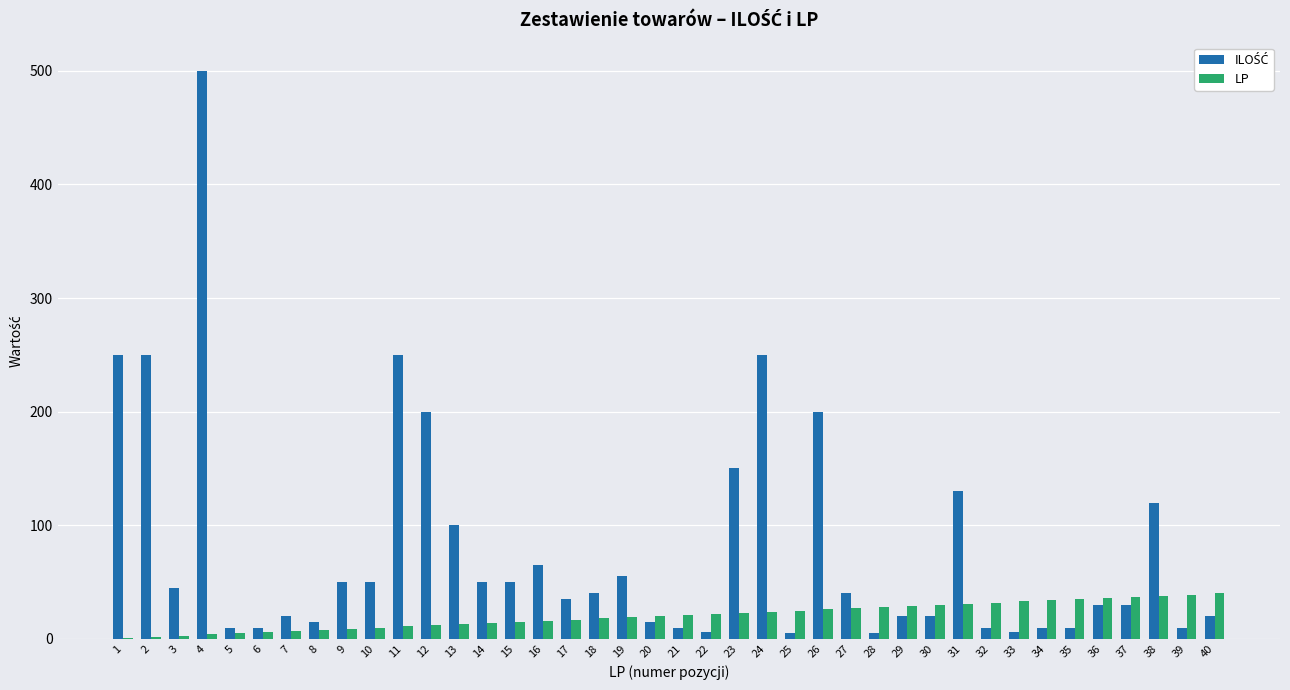

Is it true that LP equals 46 at 29?

False